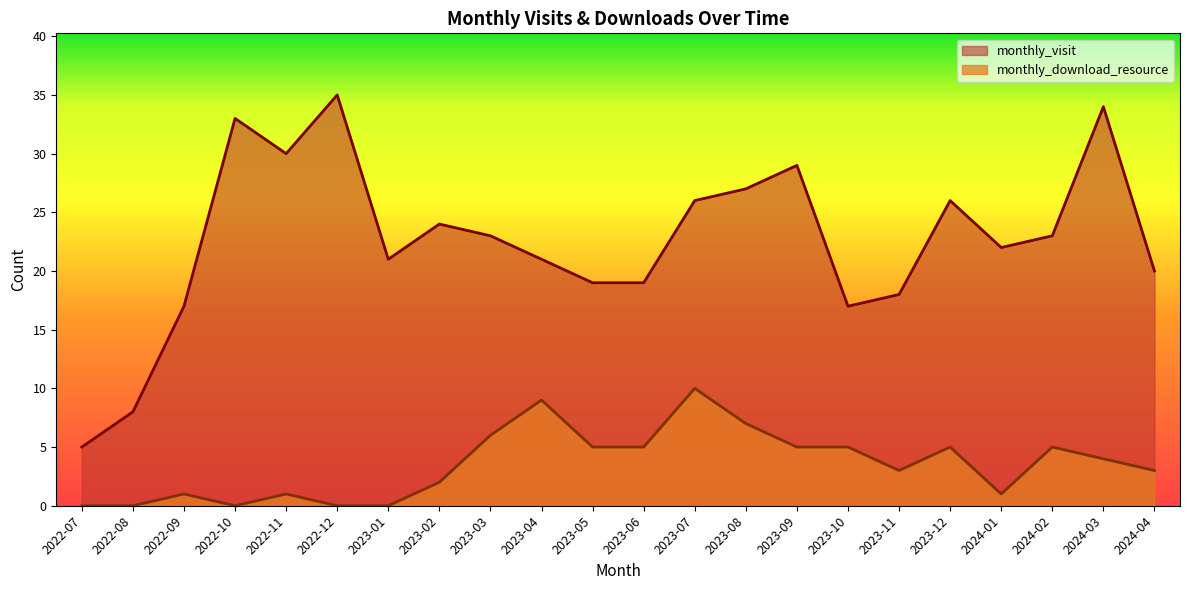

Which series has the largest total across all categories?

monthly_visit